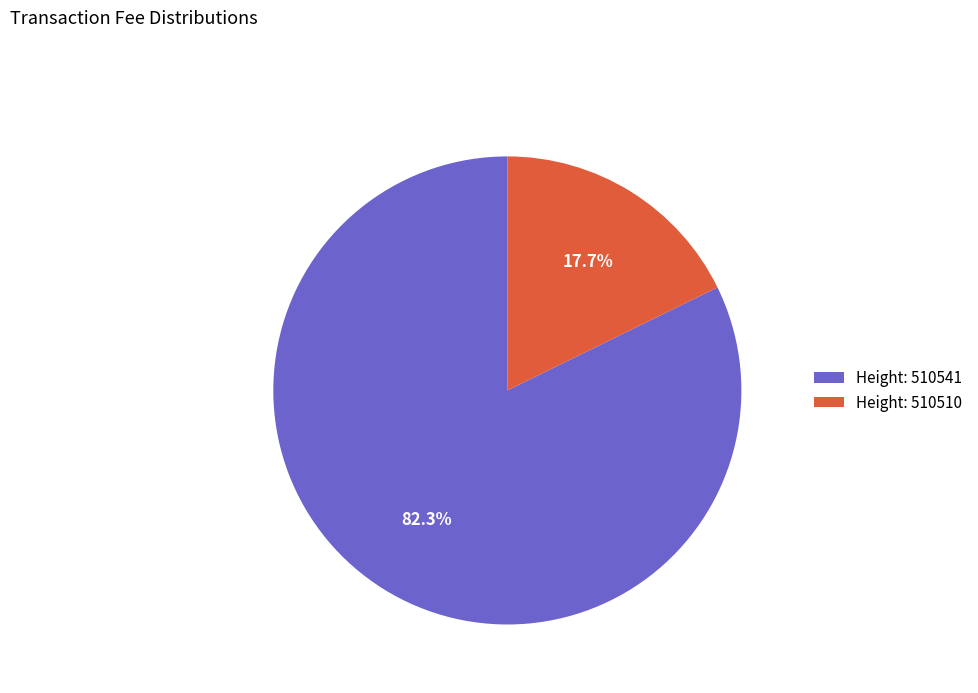

How many segments does this pie chart have?

2